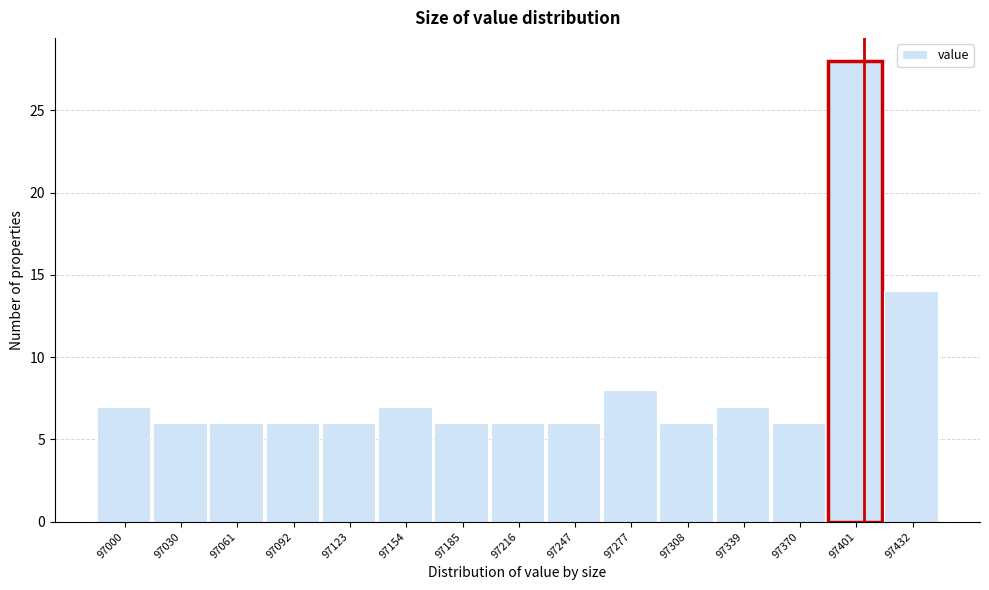

Reading right to left, list all the values displayed in this chart.

14	28	6	7	6	8	6	6	6	7	6	6	6	6	7